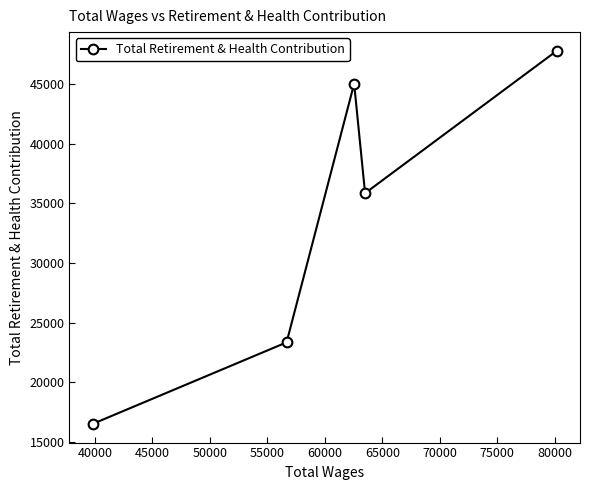

What is the value of the 1st point from the left?

16481